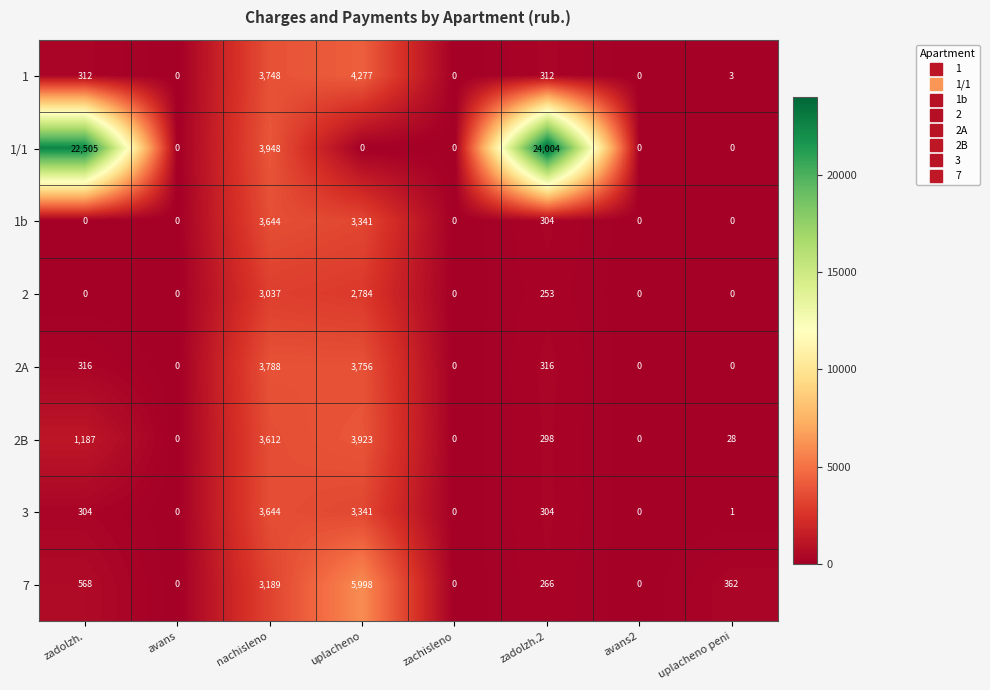

At which category is the sum across all series the highest?

nachisleno